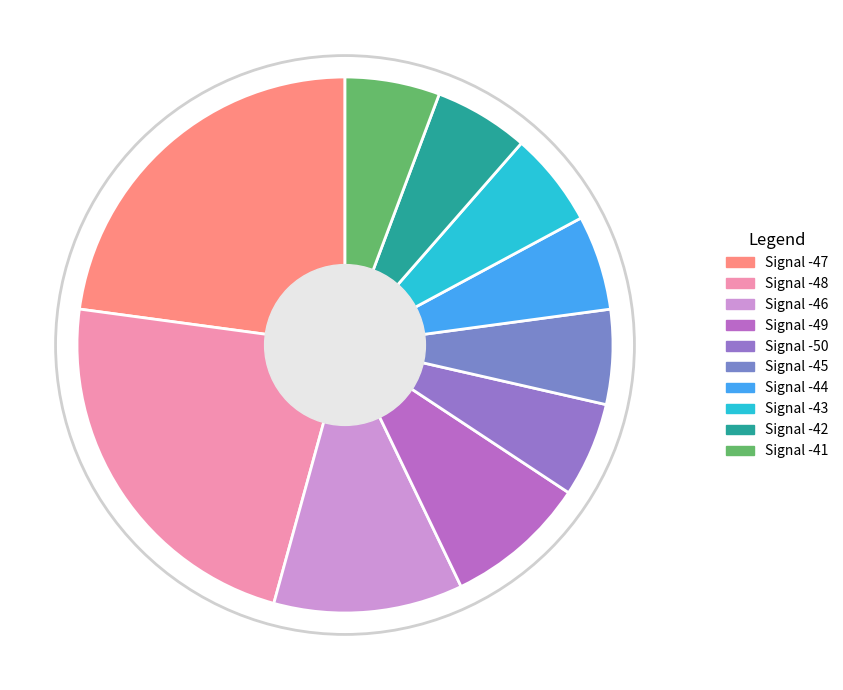

Count the number of slices in the pie.

10